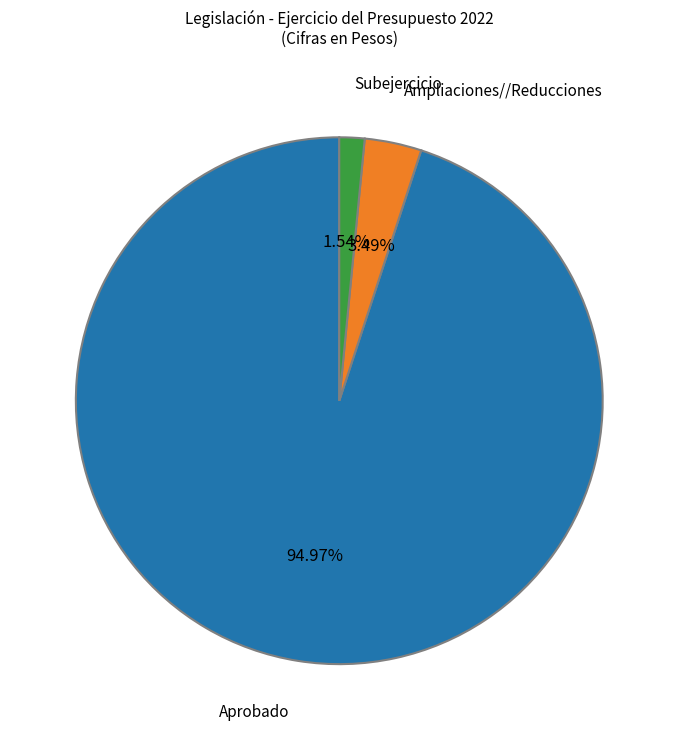

How many slices are in this pie chart?

3